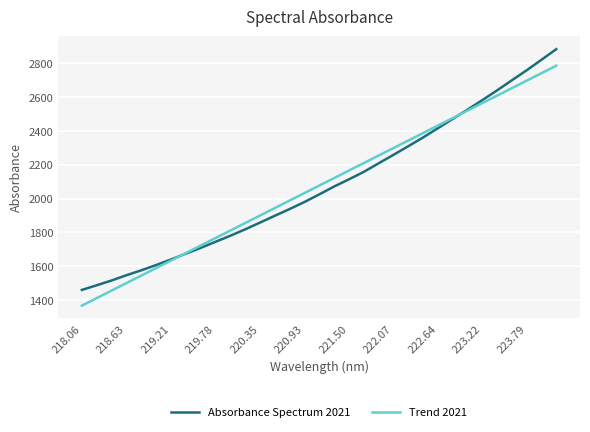

Rank the series by their maximum value, from highest to lowest.

Absorbance Spectrum 2021, Trend 2021